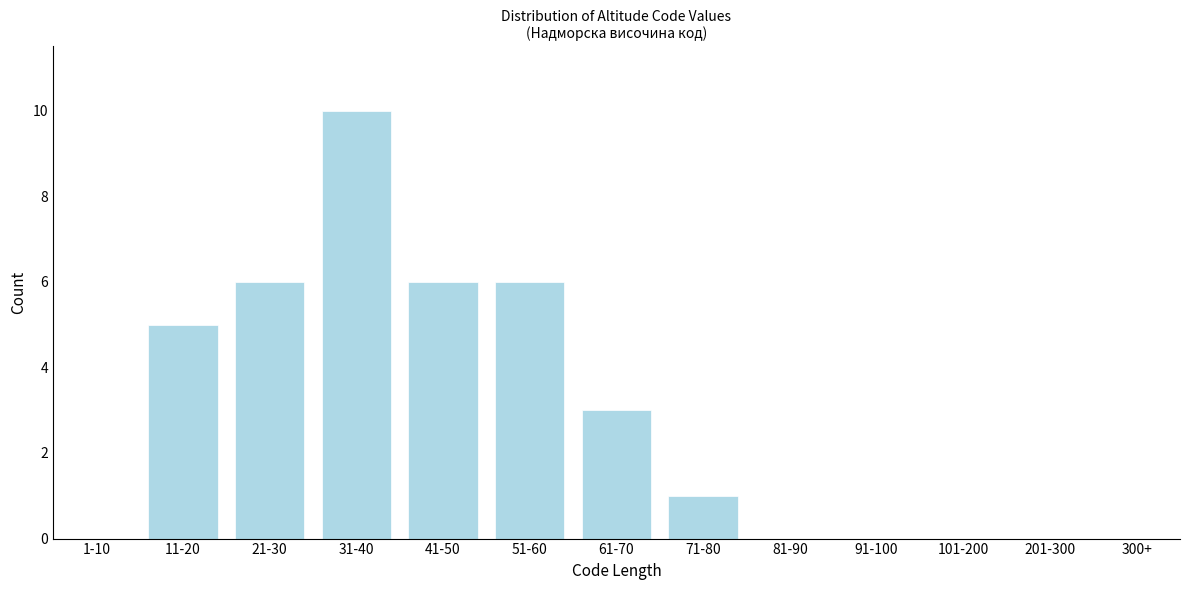

Reading left to right, what are all the values shown in this chart?

1-10=0	11-20=5	21-30=6	31-40=10	41-50=6	51-60=6	61-70=3	71-80=1	81-90=0	91-100=0	101-200=0	201-300=0	300+=0